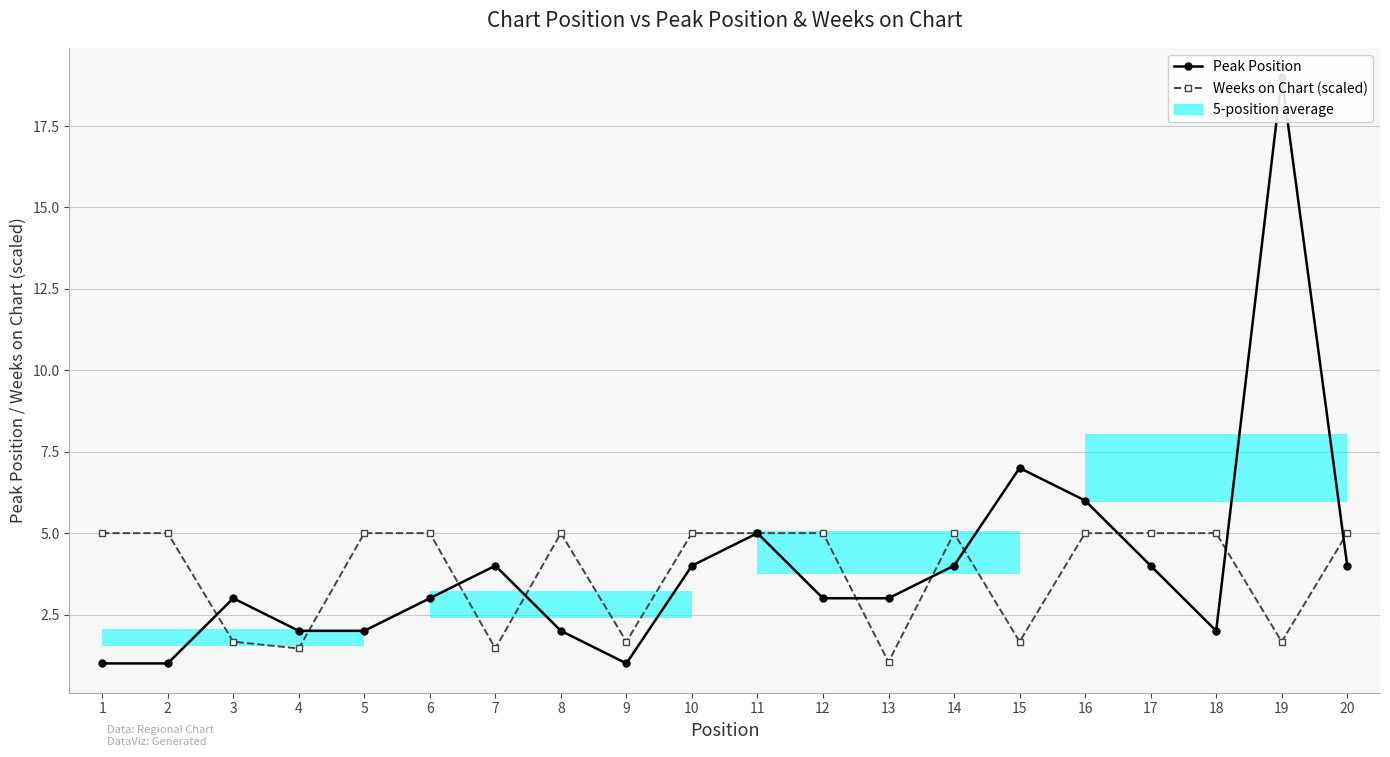

Which series has the largest total across all categories?

Peak Position